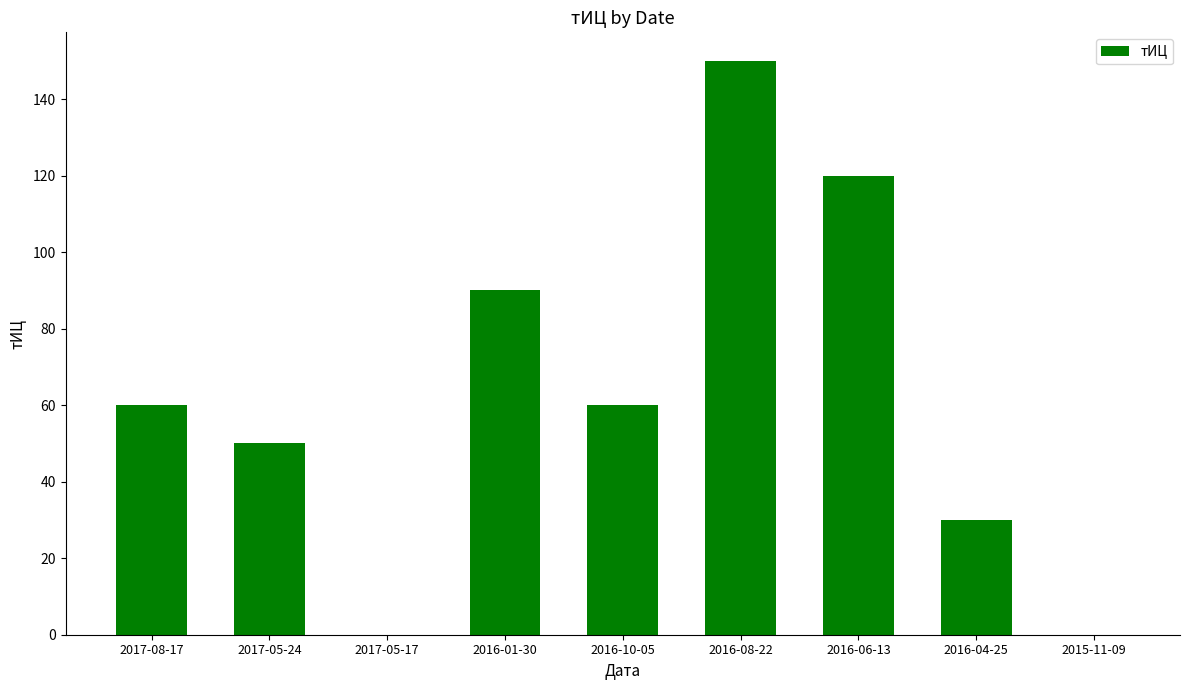

What is the change in value from 2016-01-30 to 2016-08-22?

+60